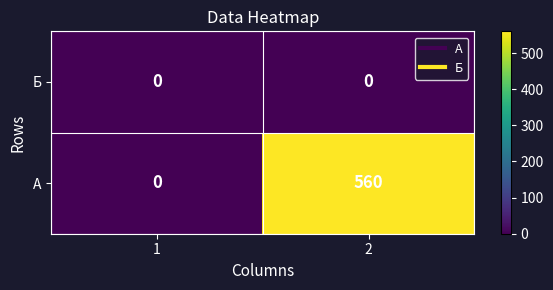

What is the average value of the А series?

280